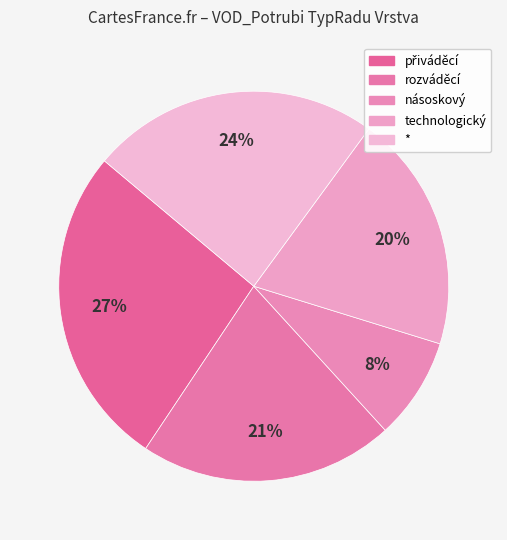

Is it true that násoskový is 8% of the pie?

True